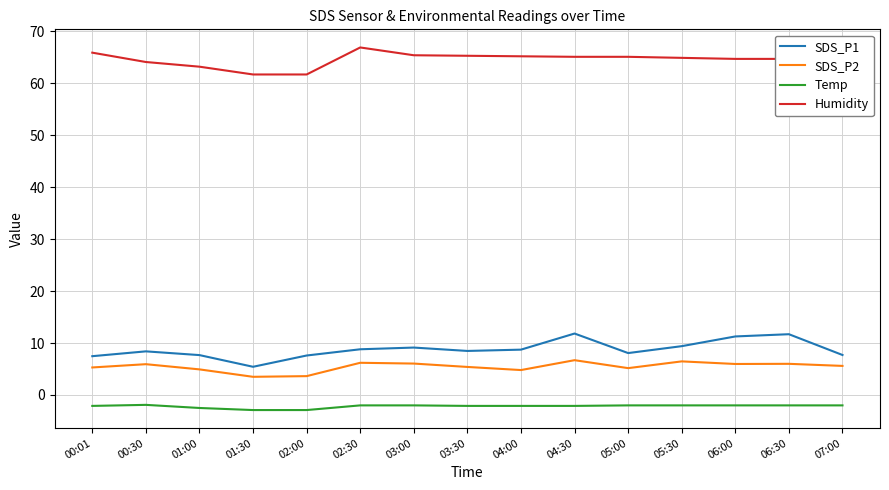

What is the minimum value shown in the chart?

-2.9